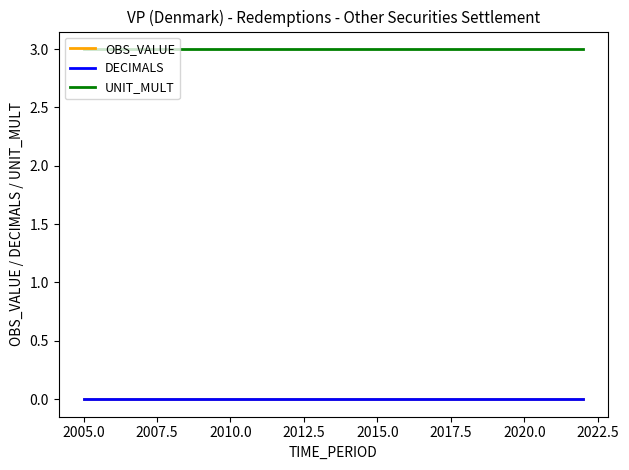

True or false: DECIMALS and UNIT_MULT intersect in this chart.

False